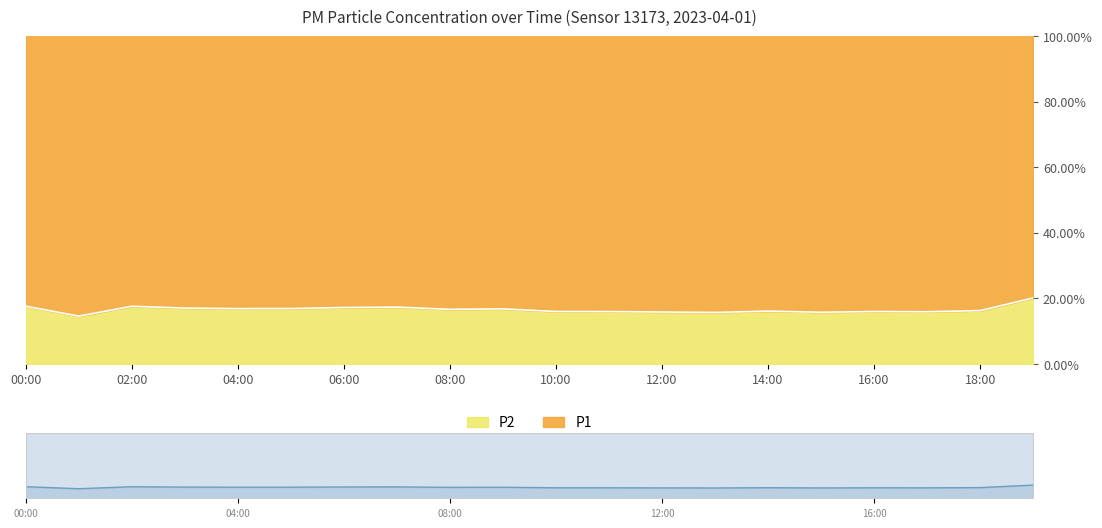

Count the number of categories in the chart.

20